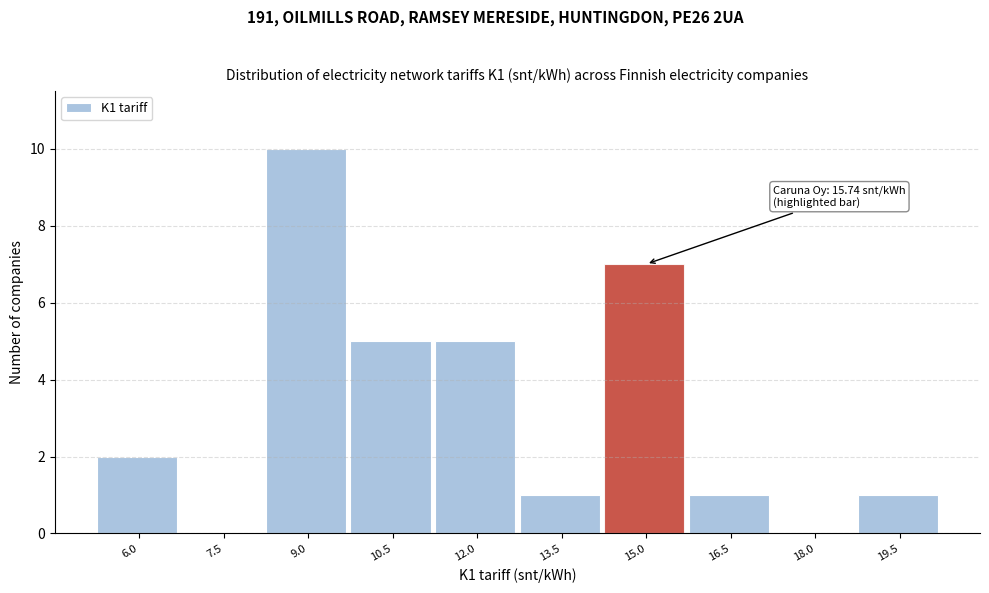

Reading left to right, extract all data points from this chart.

6.0=2	7.5=0	9.0=10	10.5=5	12.0=5	13.5=1	15.0=7	16.5=1	18.0=0	19.5=1